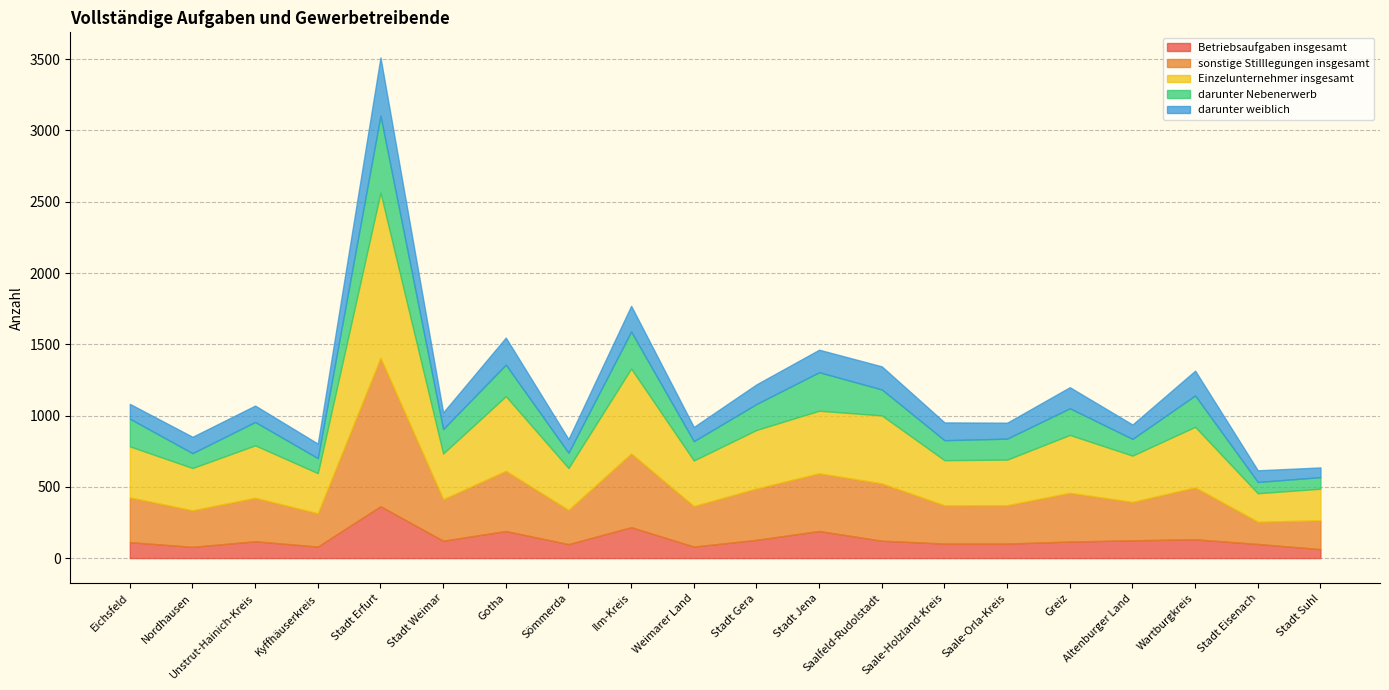

Rank the series at Nordhausen from lowest to highest value.

Betriebsaufgaben insgesamt, darunter Nebenerwerb, darunter weiblich, sonstige Stilllegungen insgesamt, Einzelunternehmer insgesamt